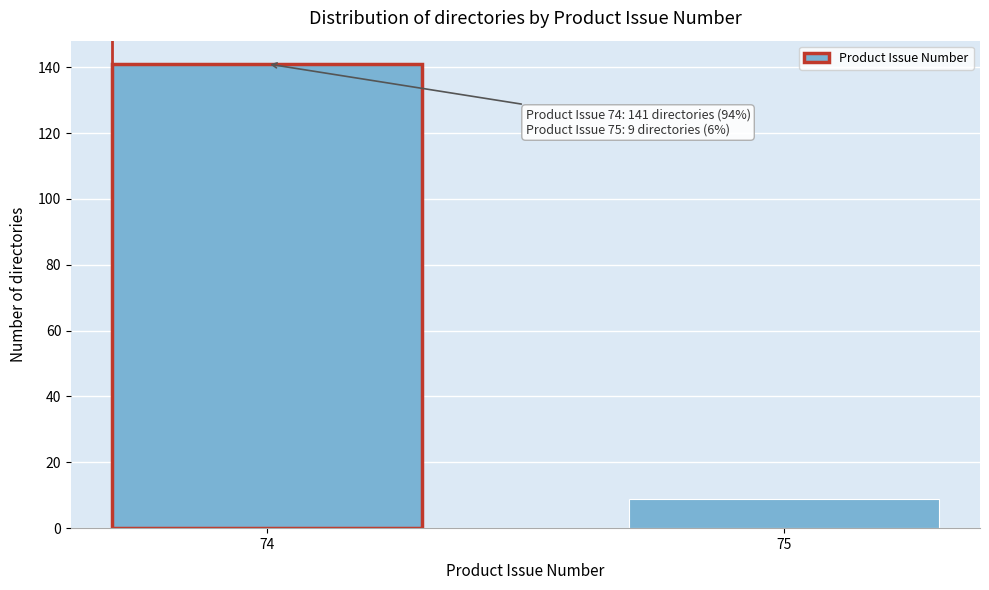

Reading left to right, list all the values displayed in this chart.

74=141	75=9